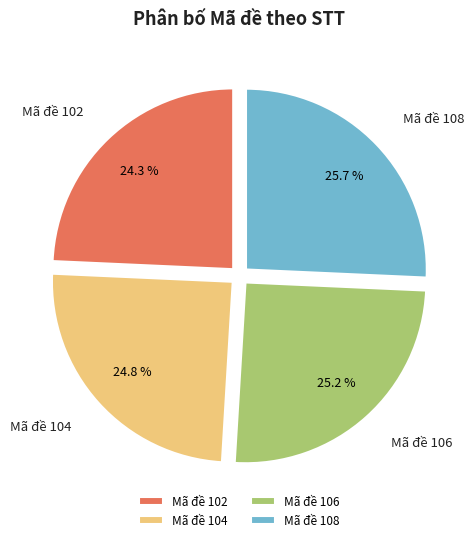

Is Mã đề 106 the majority of the pie?

No